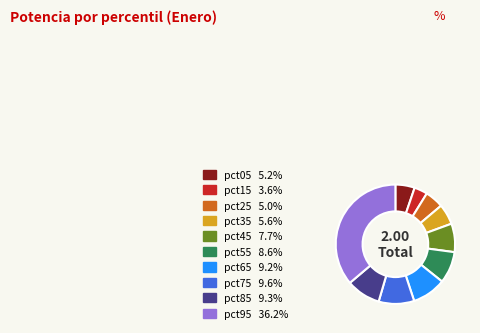

What is the smallest slice in the pie chart?

pct15